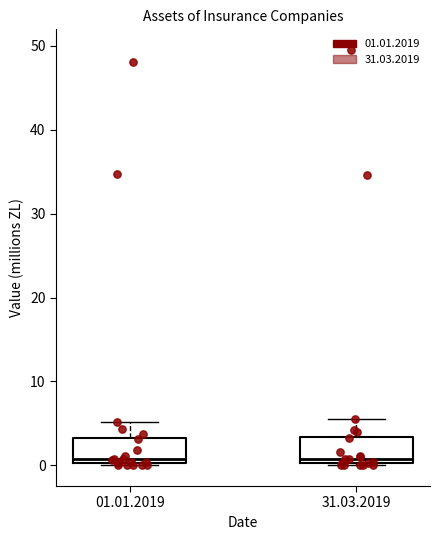

Reading left to right, transcribe this box plot: for each box, give where its median line is, the range the box spans, and where its two whiskers end, as read against the y-axis. The values are not printed on the chart, so give them approximately, as read against the axis.

01.01.2019: median 1, box 0 to 3, whiskers 0 to 5
31.03.2019: median 1, box 0 to 3, whiskers 0 to 5